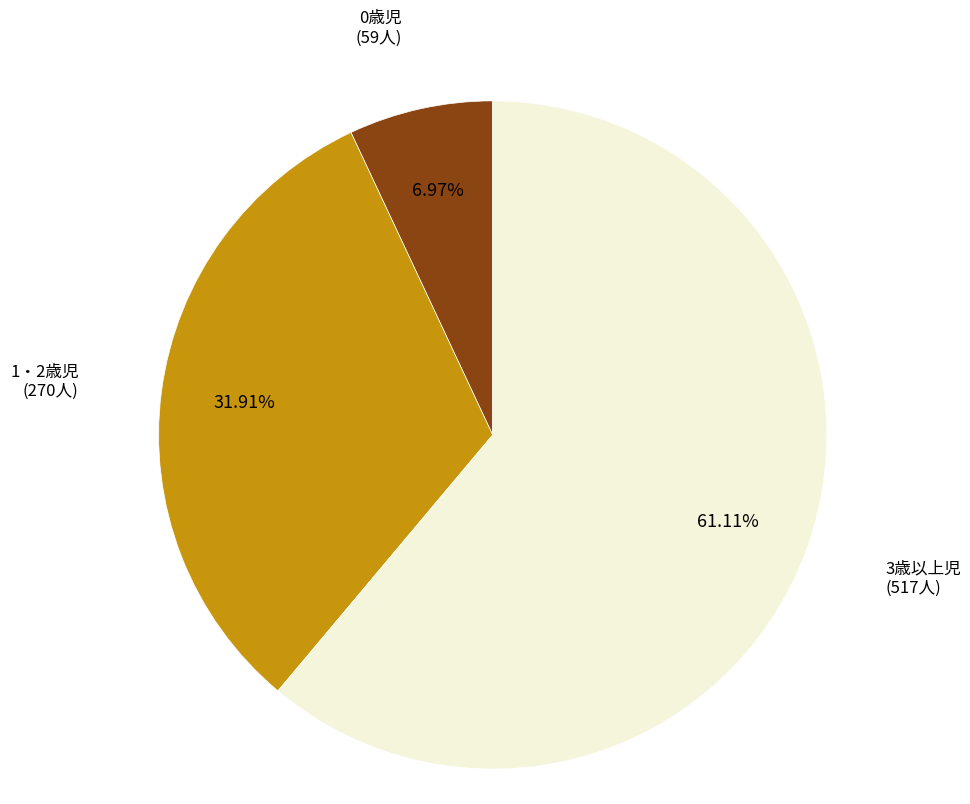

Is there a majority slice in this chart?

Yes